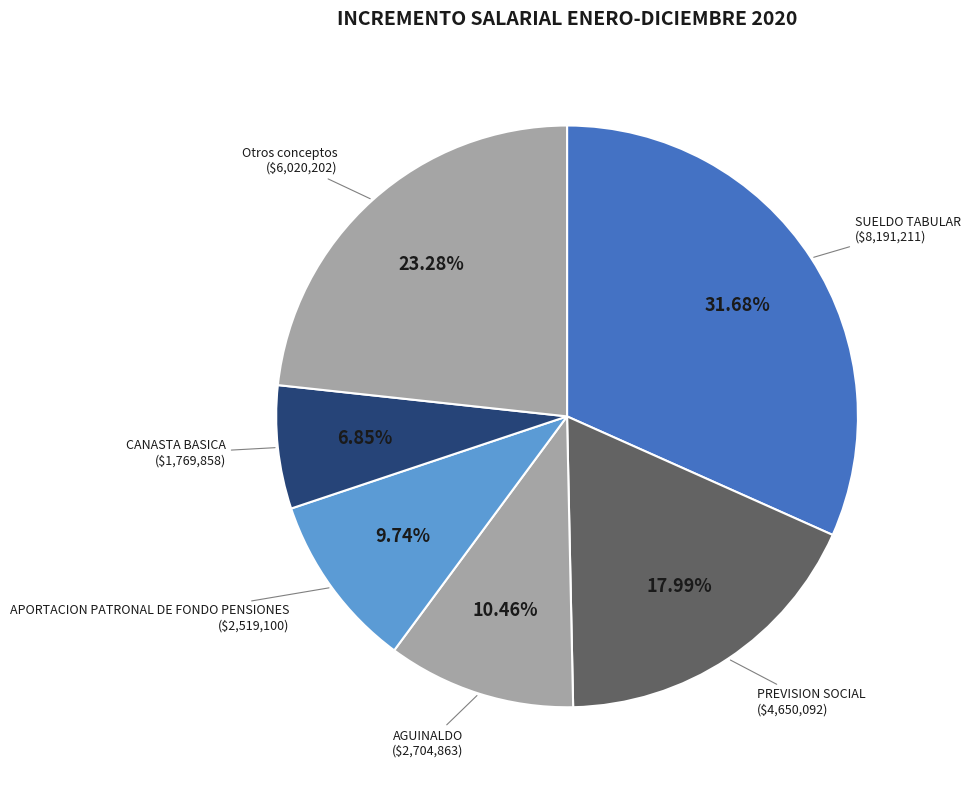

What portion of the pie excludes PREVISION SOCIAL?

82.0%